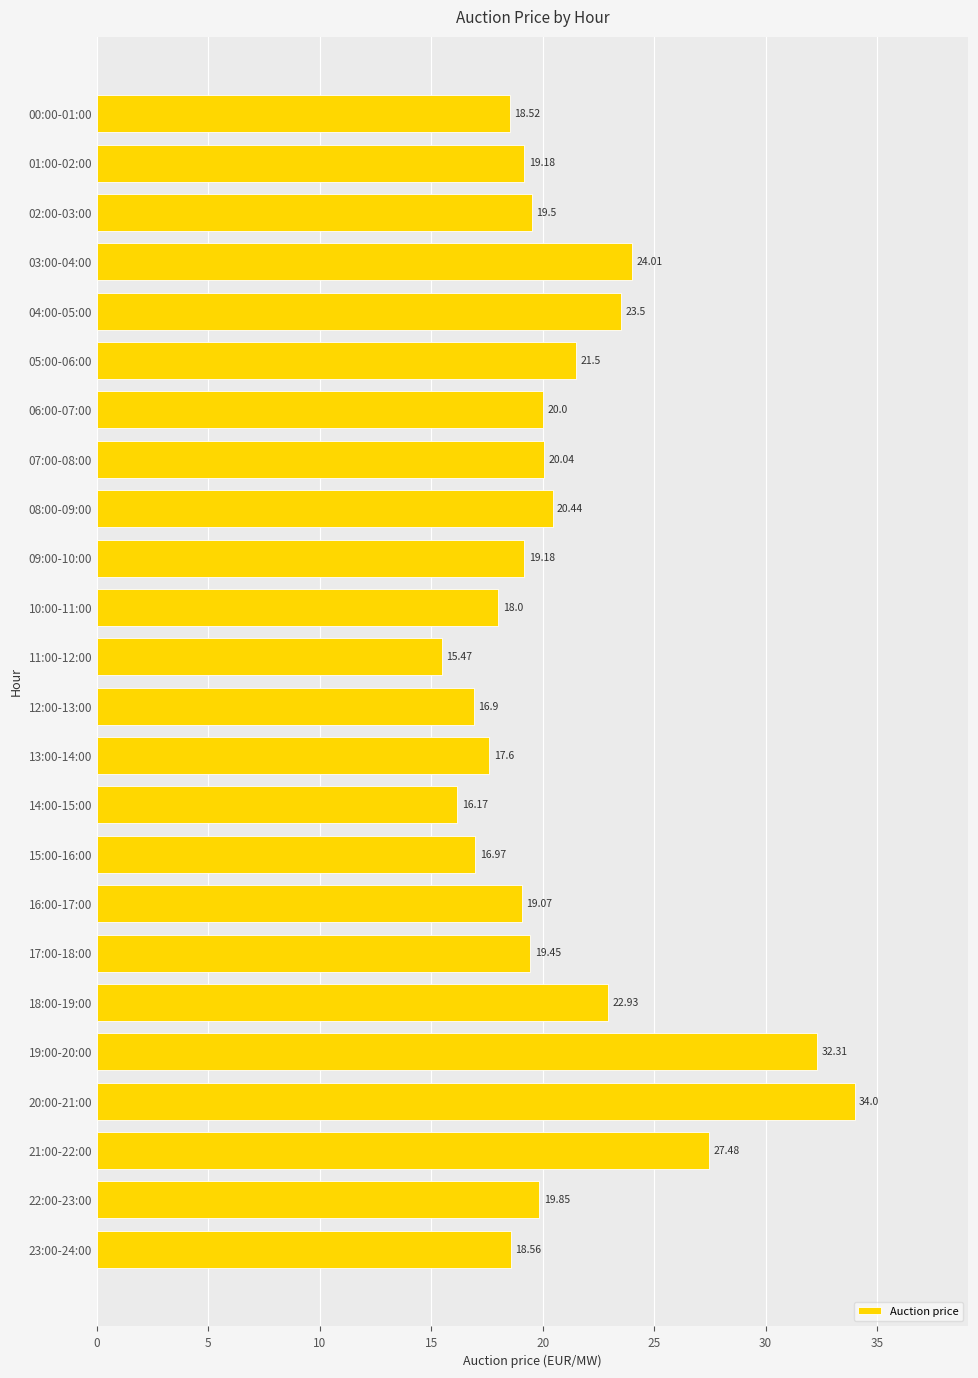

What is the change in value from 07:00-08:00 to 11:00-12:00?

-4.6